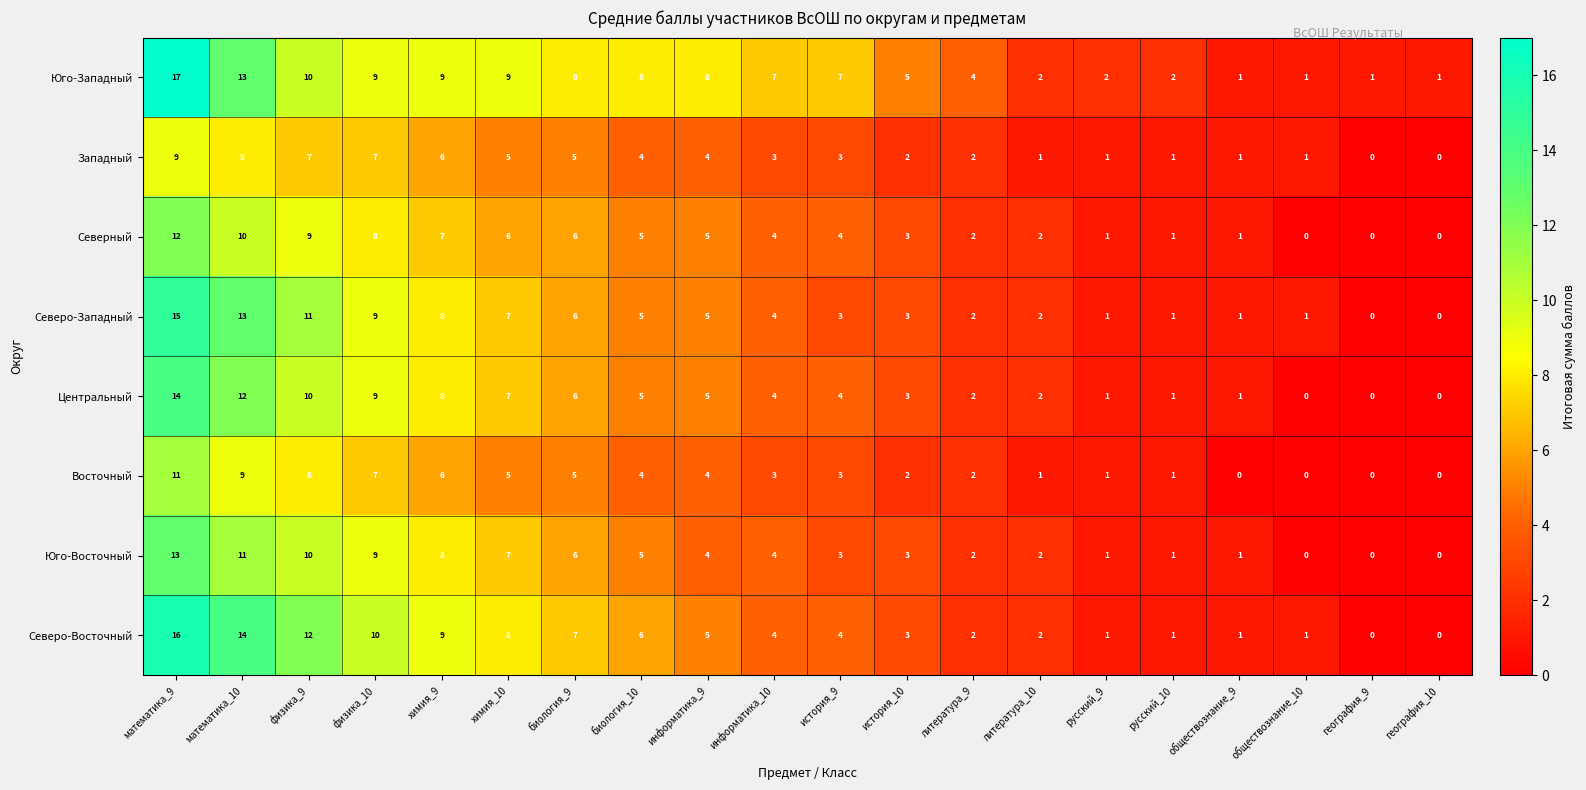

How many series are shown in this chart?

8